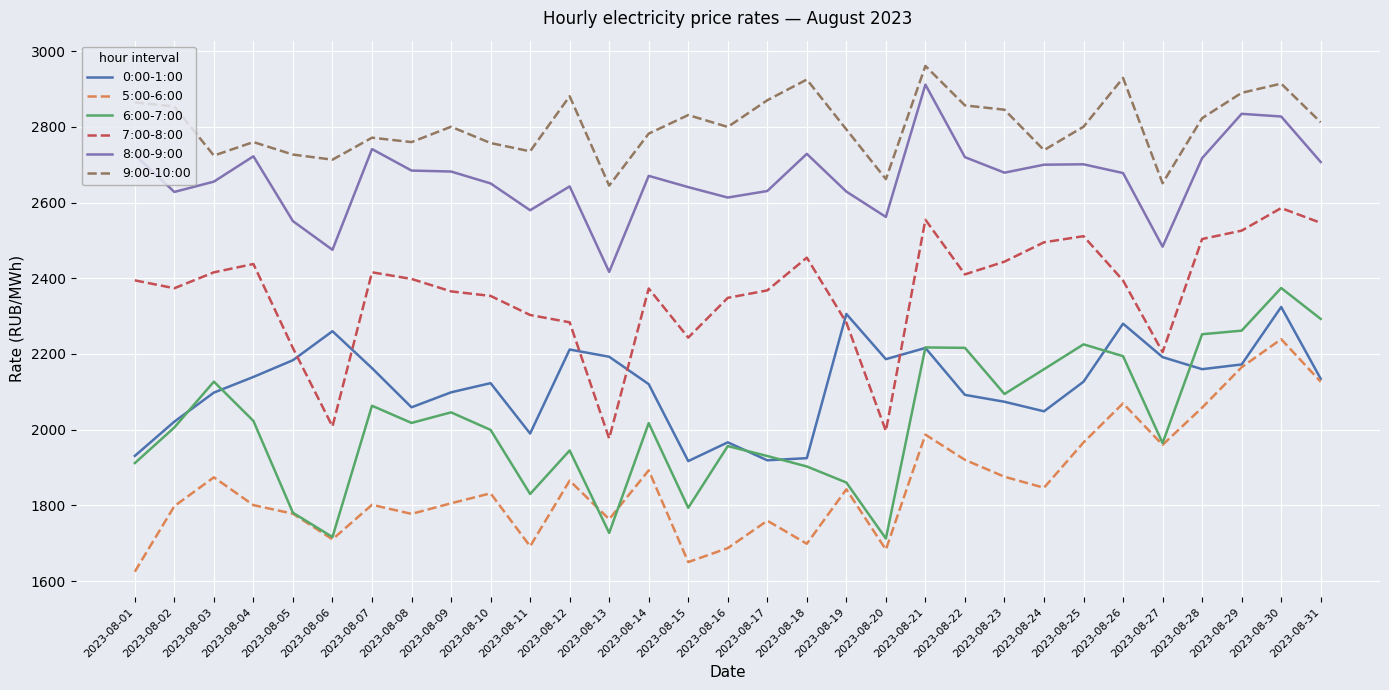

True or false: 5:00-6:00 and 9:00-10:00 intersect in this chart.

False